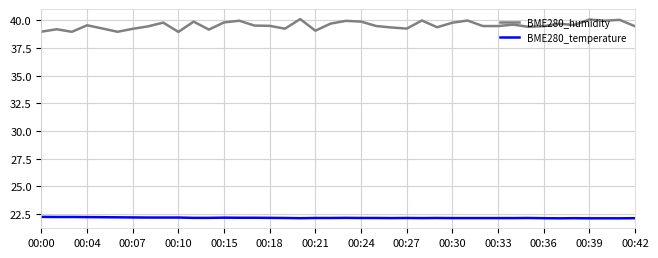

What is the minimum value shown in the chart?

22.1